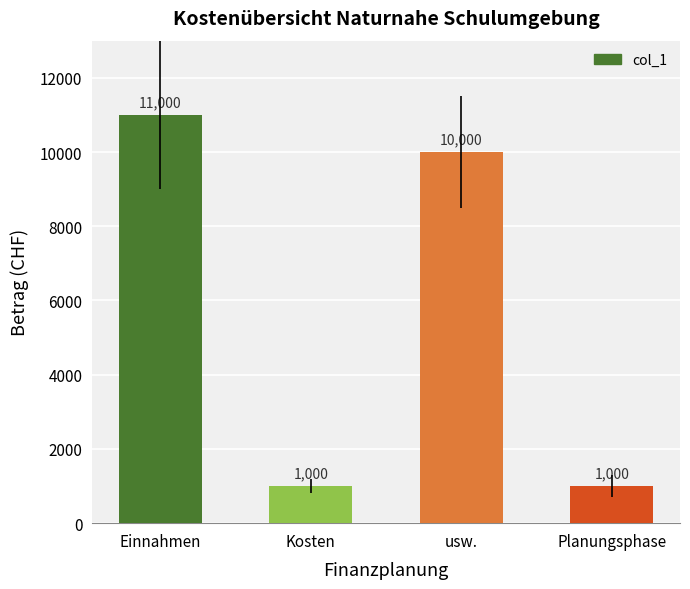

What is the difference between the maximum and minimum values?

10000